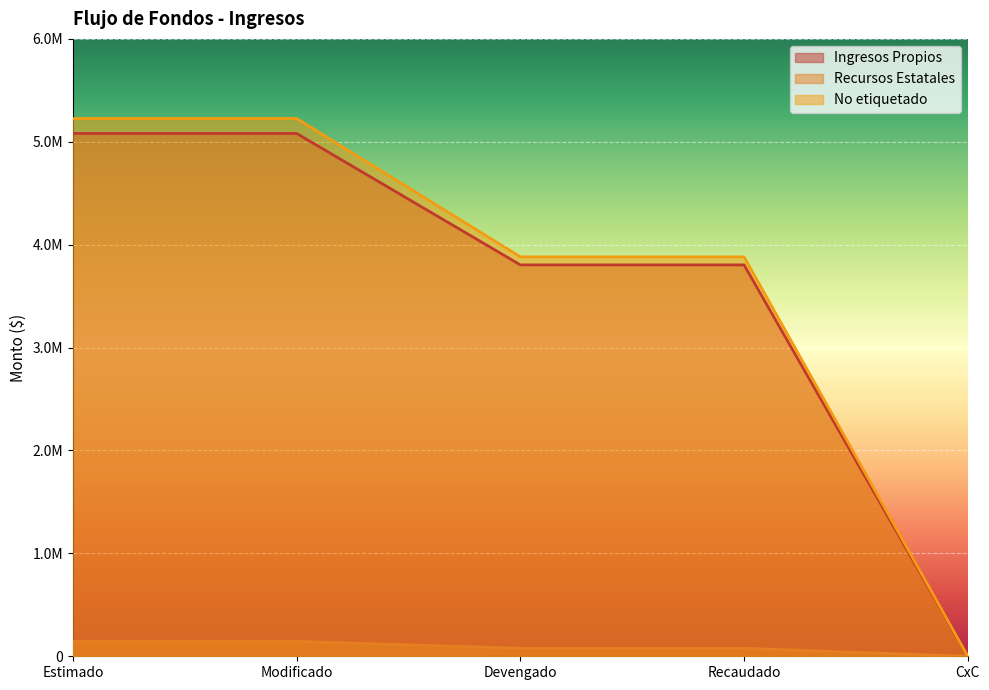

True or false: Ingresos Propios has more than 2 interior local peaks.

False